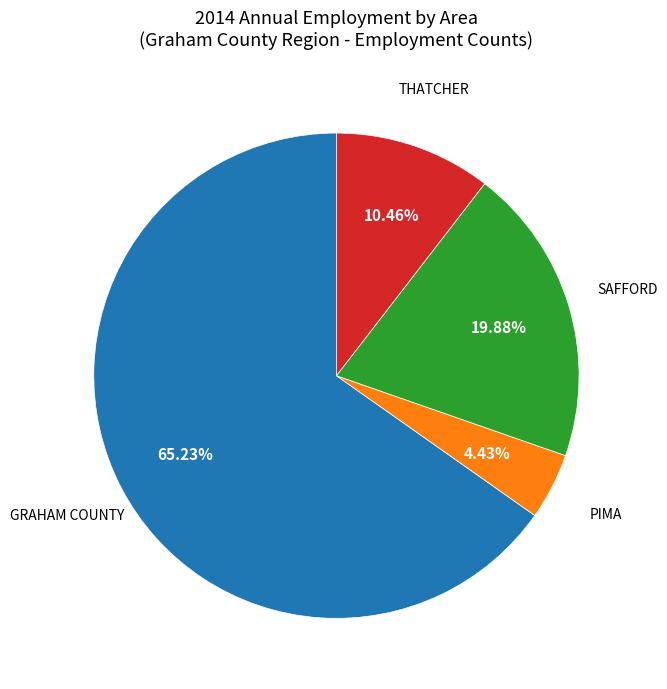

Is there any slice that represents more than half of the pie?

Yes